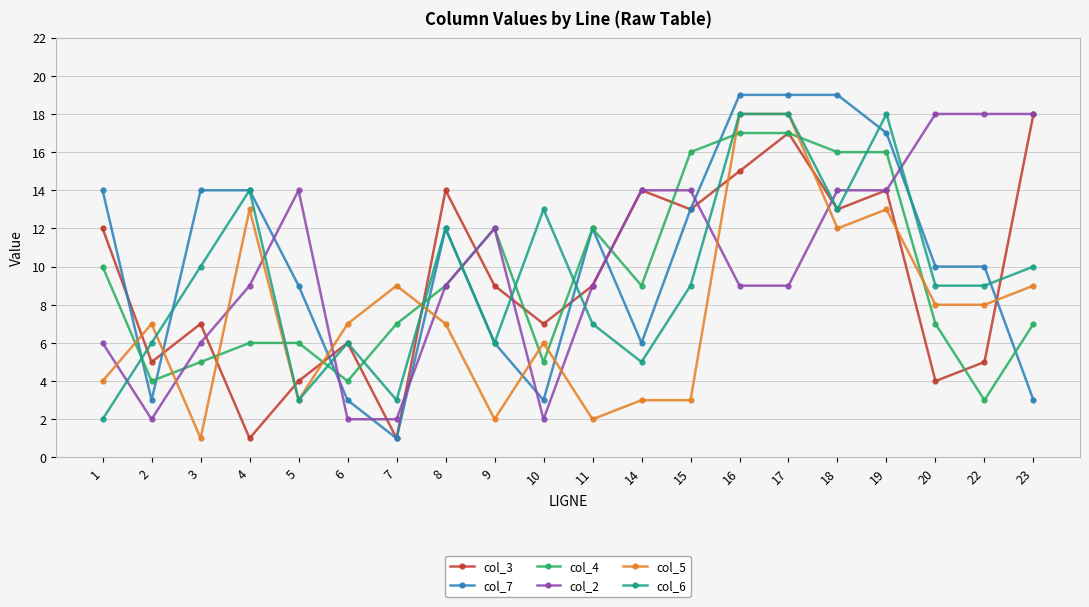

Where do col_5 and col_4 first cross each other?

1 and 2